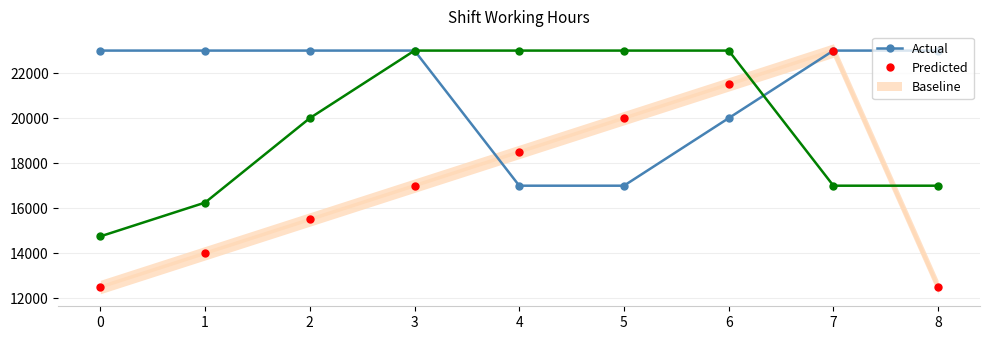

How many distinct data groups are displayed?

3